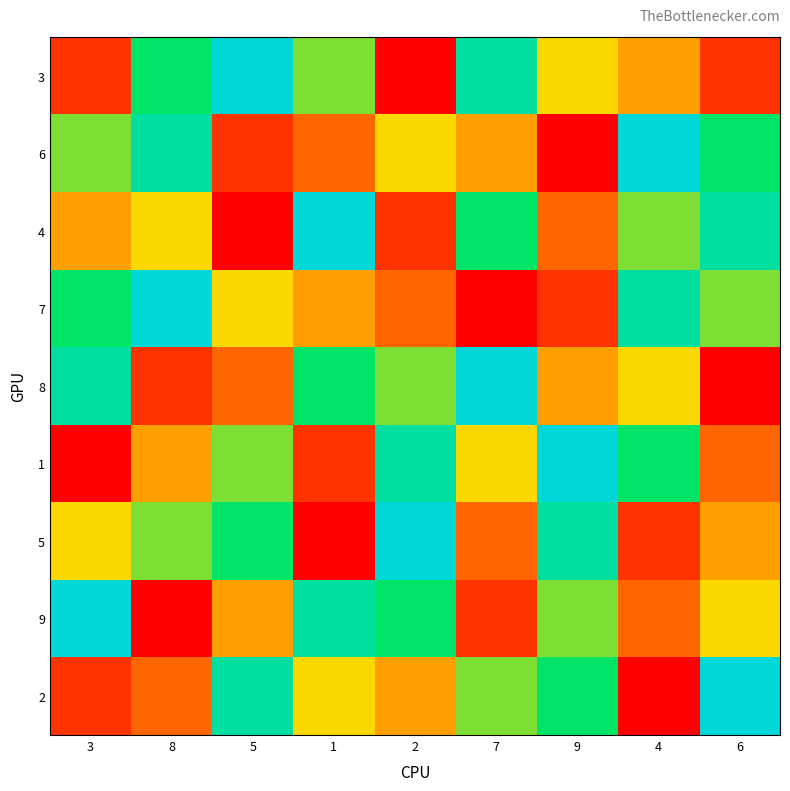

What is the difference between the highest and lowest values at 2?

8